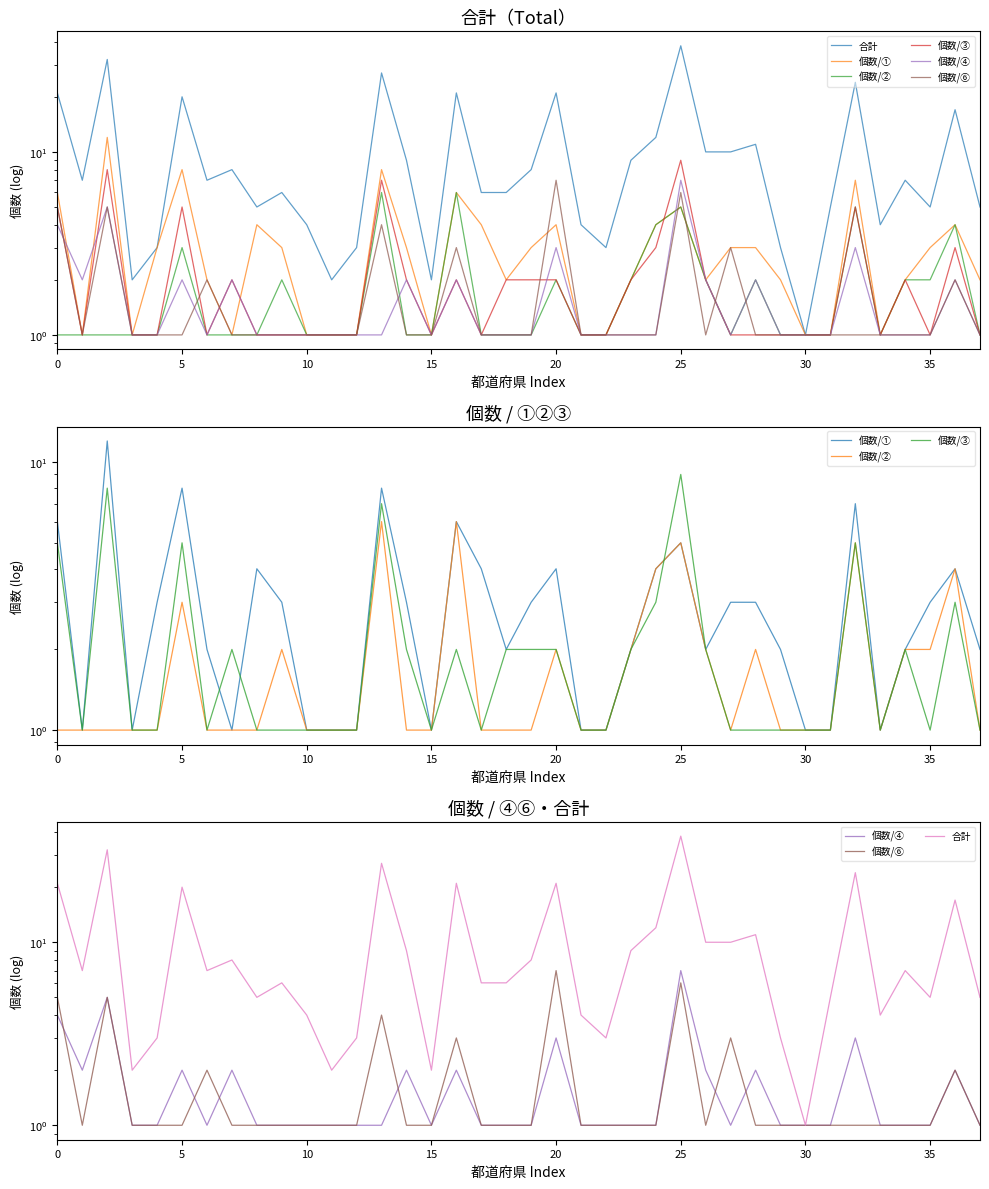

How many series are shown in this chart?

6